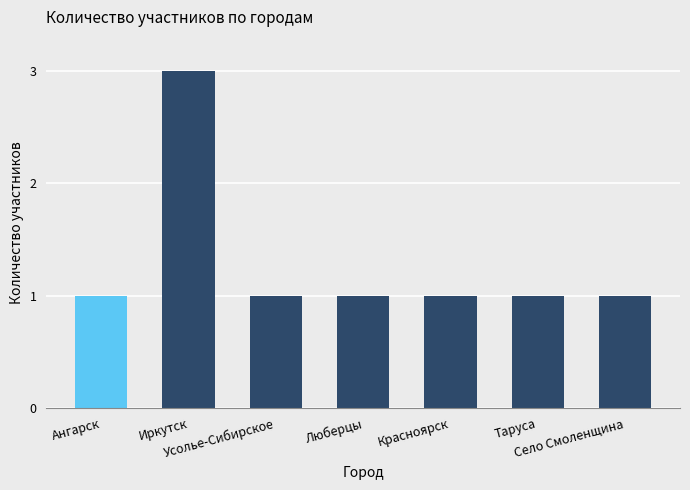

How many distinct data groups are displayed?

1